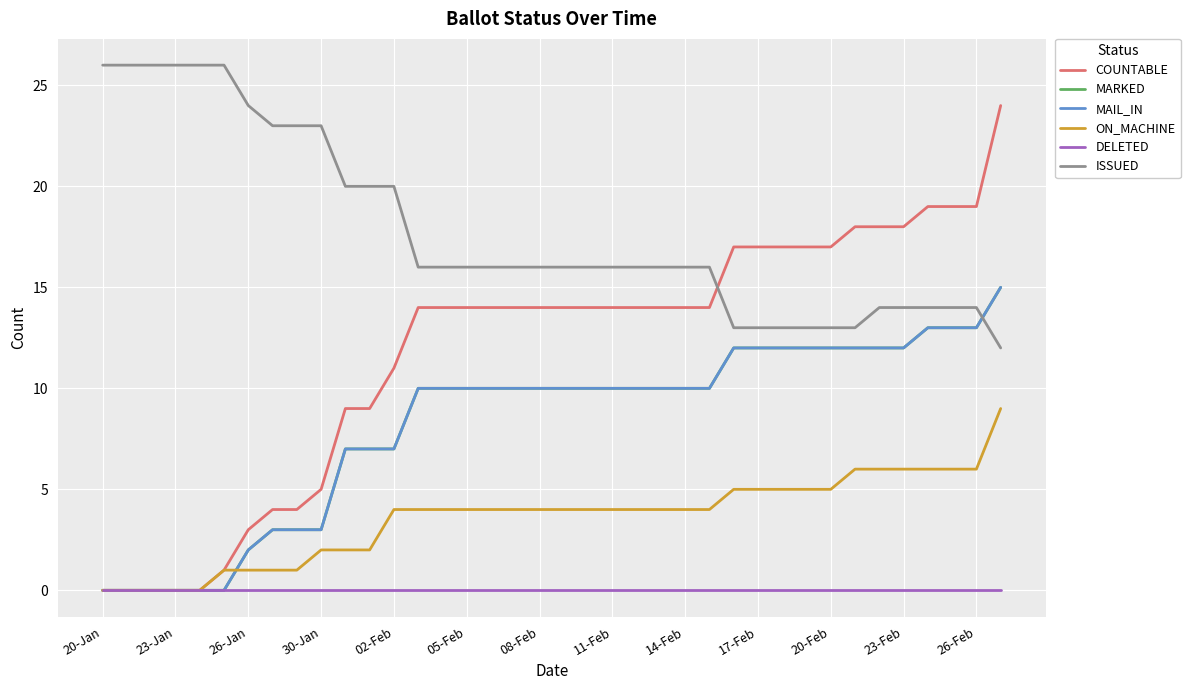

Which series has the largest total across all categories?

ISSUED